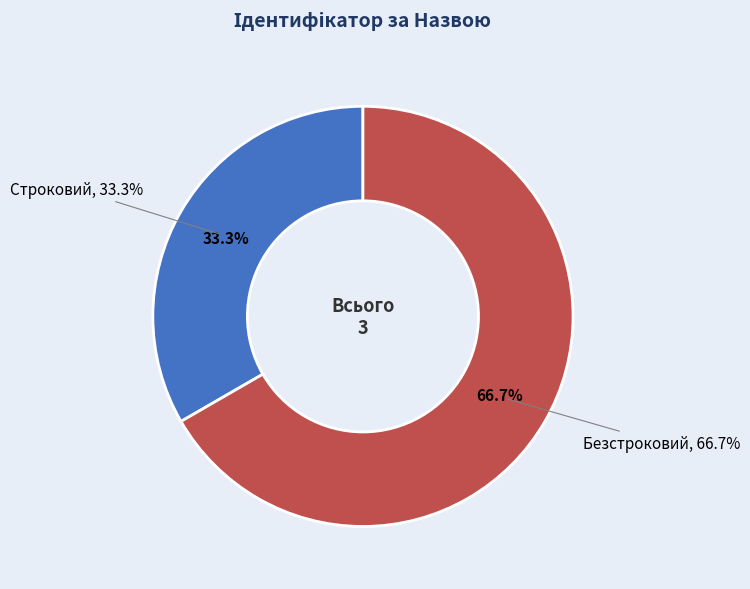

Which slice is the smallest?

Строковий